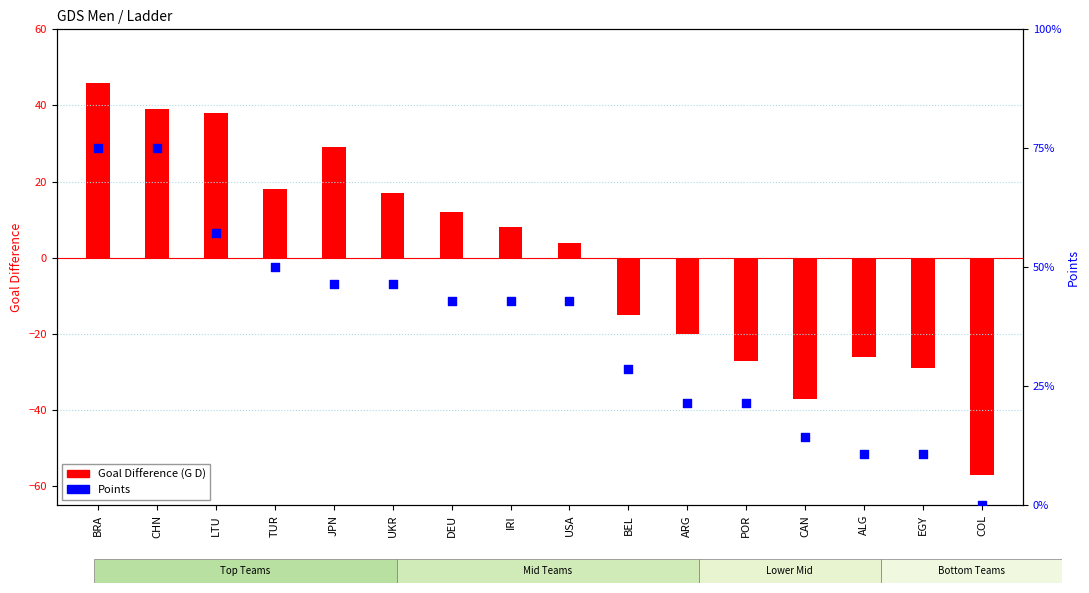

Which series has the widest spread of Y values?

Goal Difference (G D)